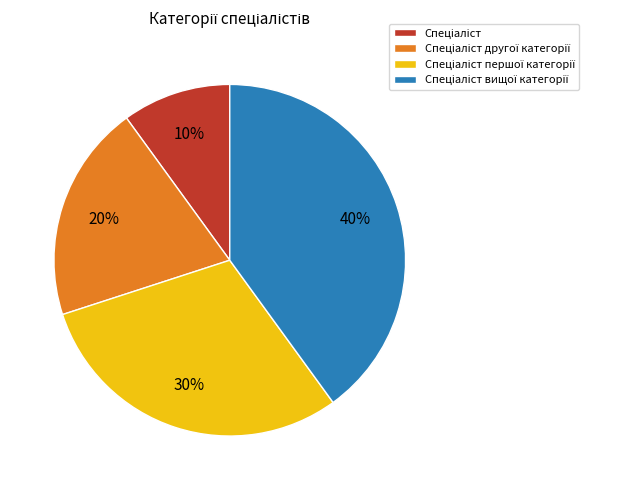

Is there a majority slice in this chart?

No